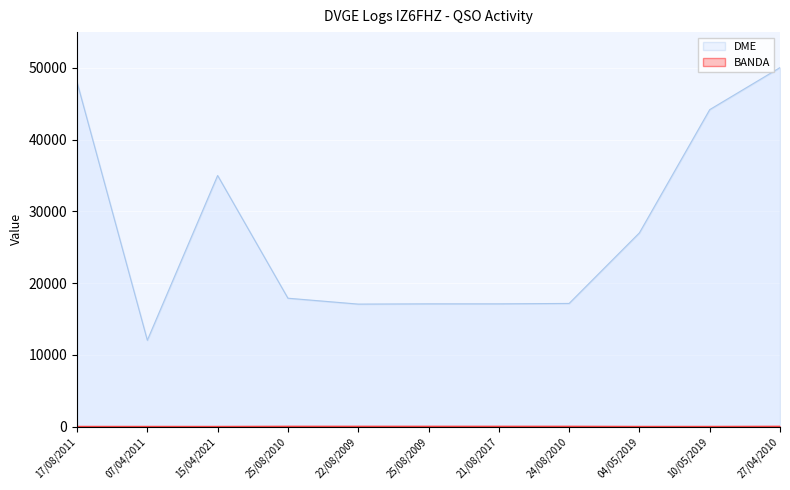

Which series has the widest spread of values?

DME